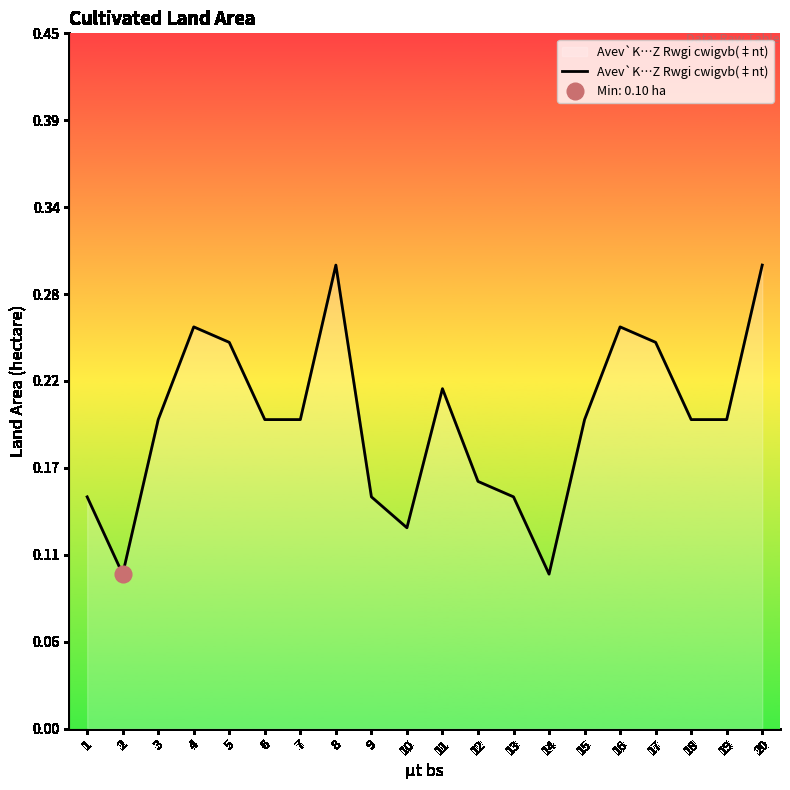

List the labels in order of value, smallest first.

2, 14, 10, 1, 9, 13, 12, 3, 6, 7, 15, 18, 19, 11, 5, 17, 4, 16, 8, 20